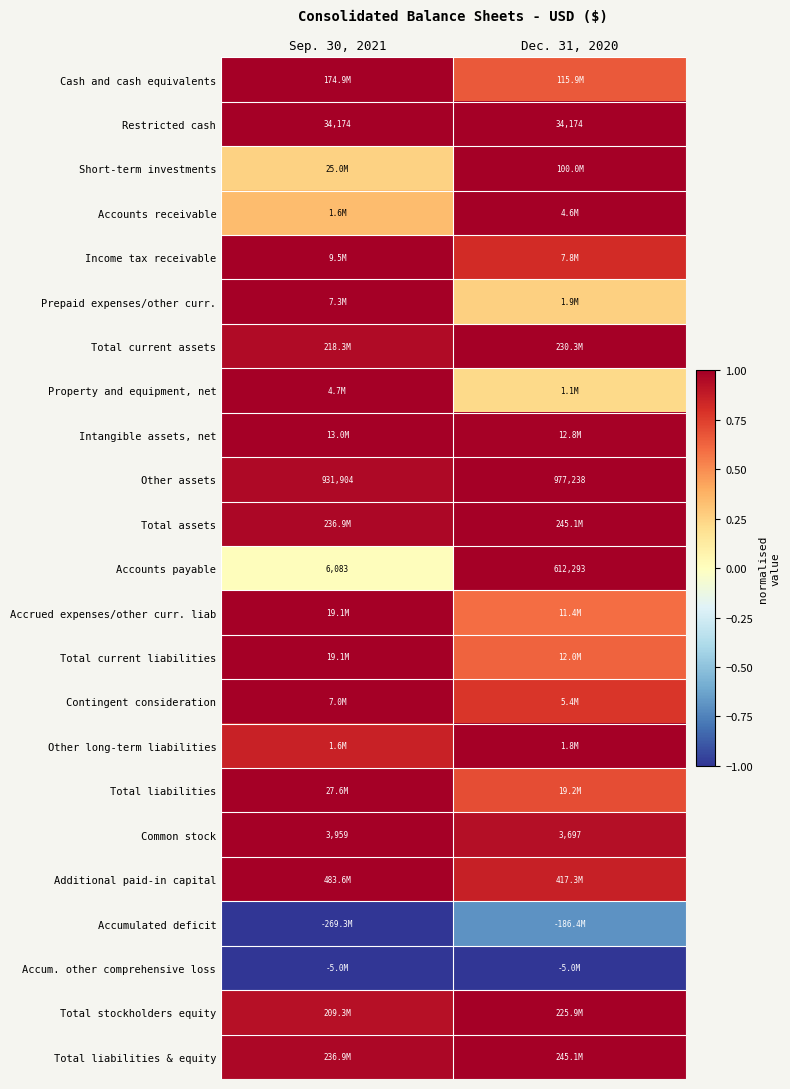

The value of Restricted cash at Dec. 31, 2020 is 1.0. True or false?

True